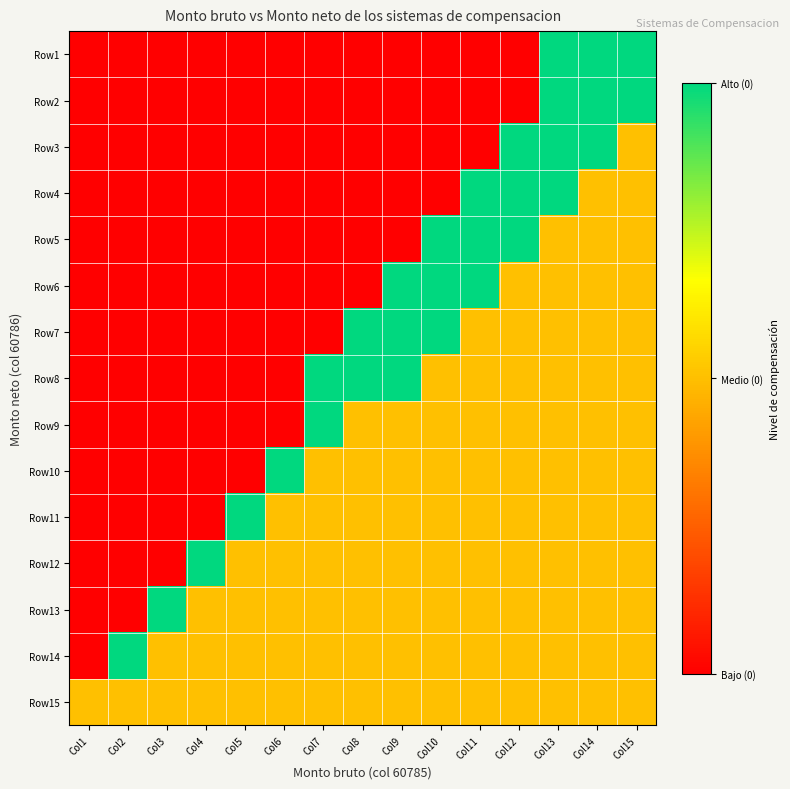

Rank the series by their maximum value, from highest to lowest.

Row1, Row2, Row3, Row4, Row5, Row6, Row7, Row8, Row9, Row10, Row11, Row12, Row13, Row14, Row15